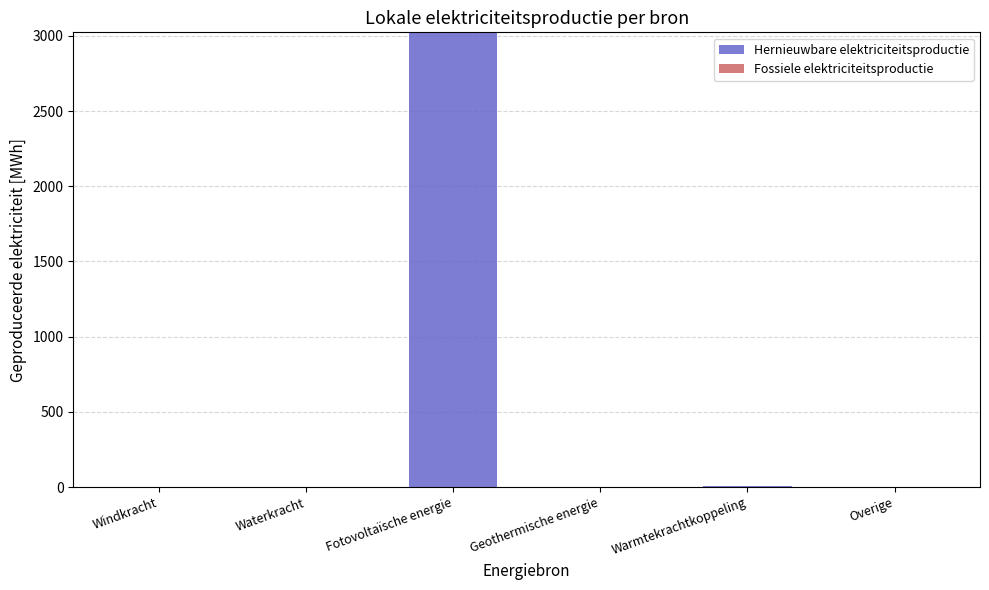

What is the maximum value shown in the chart?

3023.3